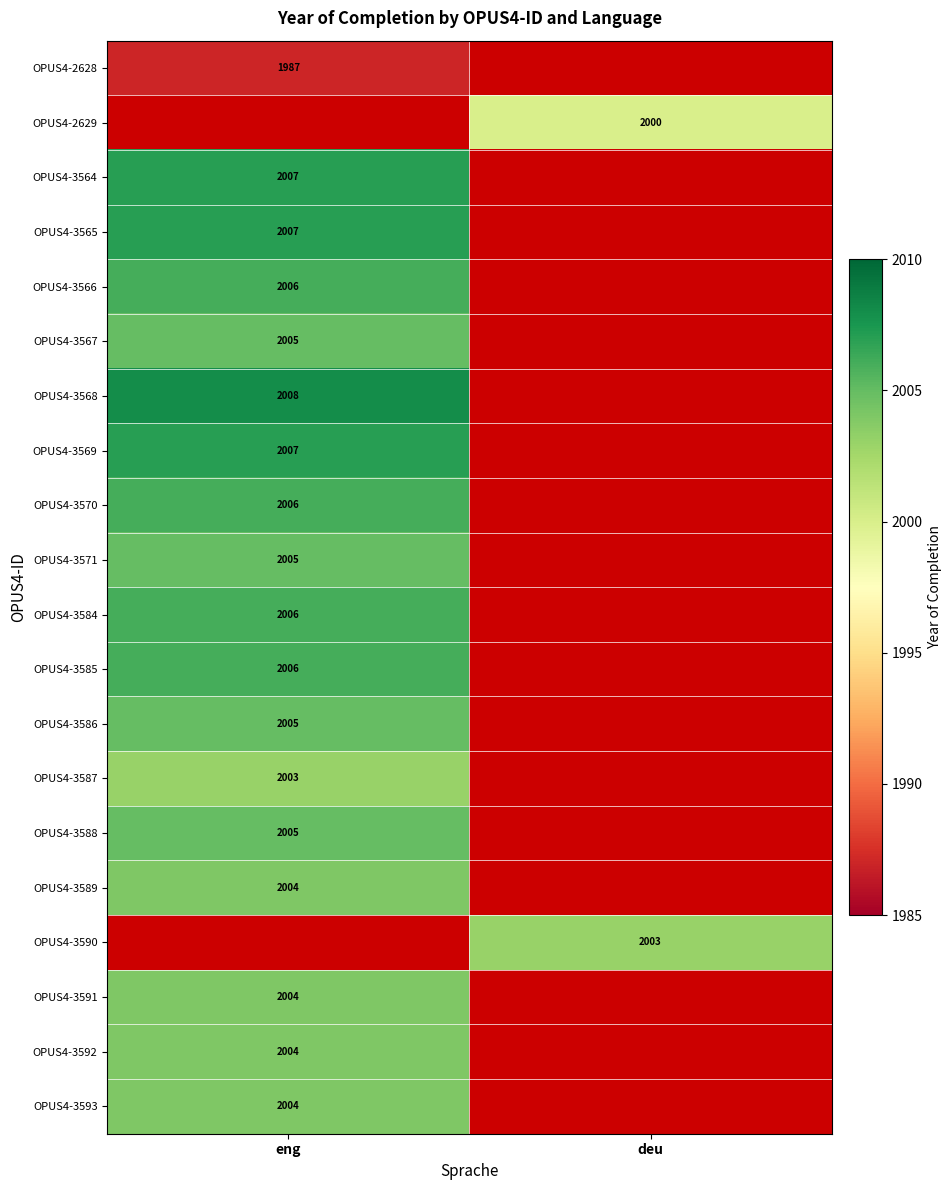

True or false: OPUS4-3590 has a value of 2003 at deu.

True